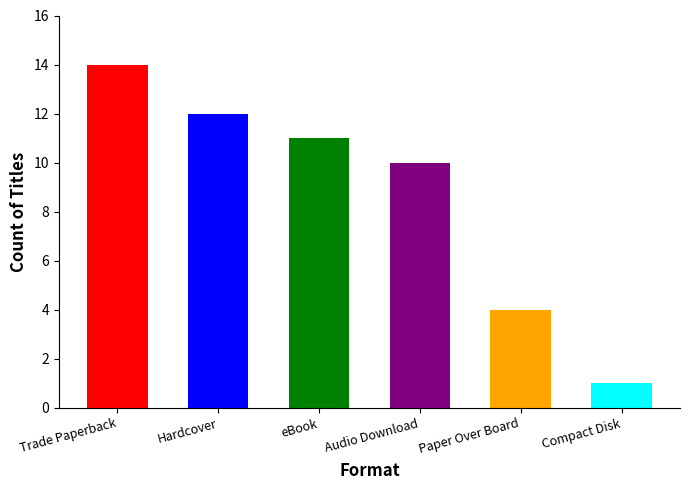

Reading left to right, list all the values displayed in this chart.

Trade Paperback=14	Hardcover=12	eBook=11	Audio Download=10	Paper Over Board=4	Compact Disk=1